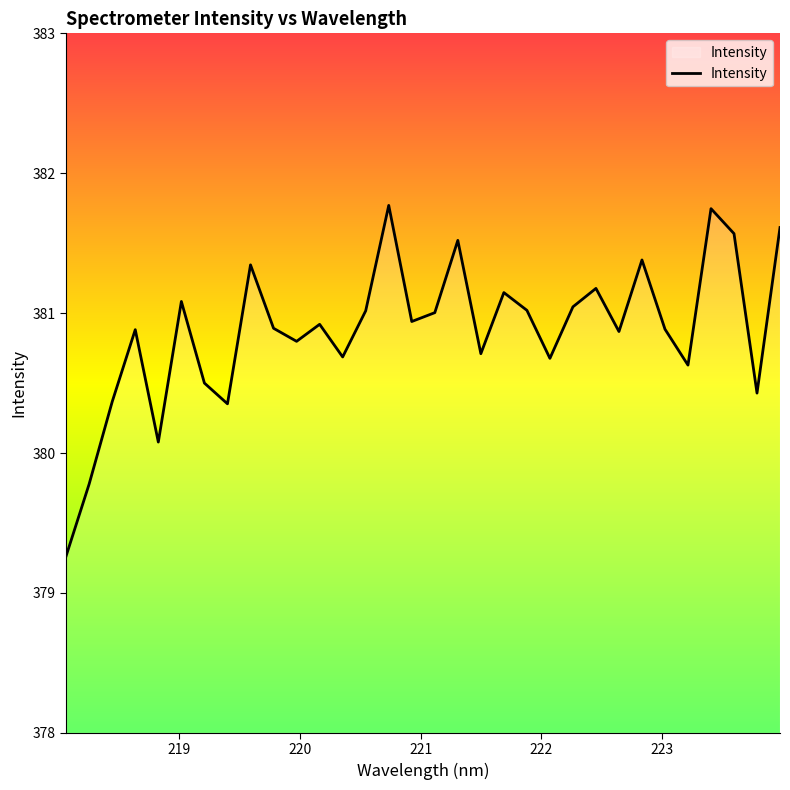

Does the chart display data point markers on the line(s)?

No